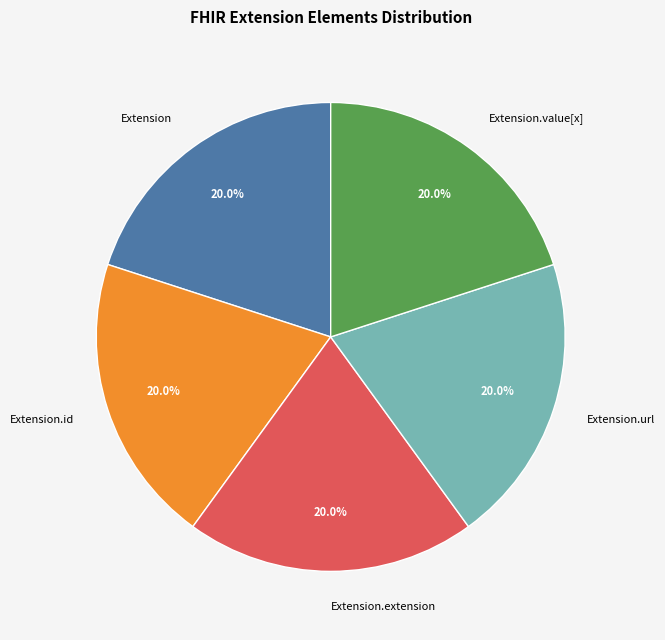

Do Extension.id and Extension.url together represent more than half of the pie?

No